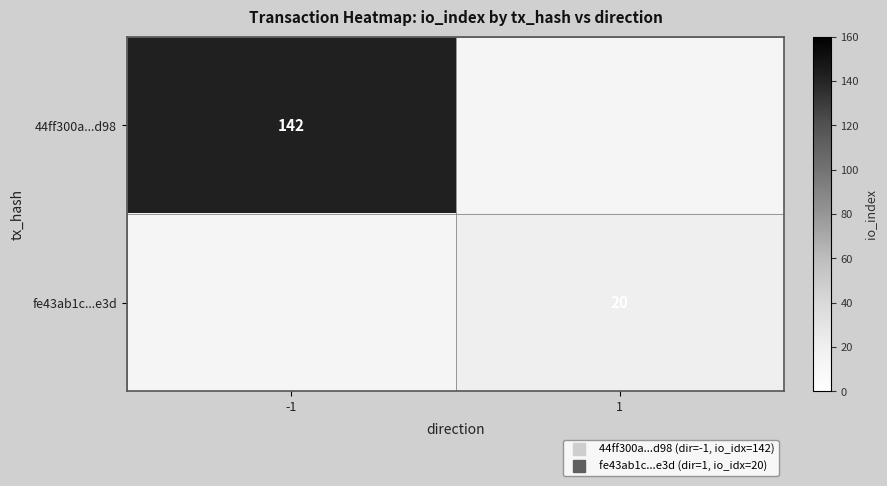

At which label does fe43ab1c...e3d reach its peak?

-1